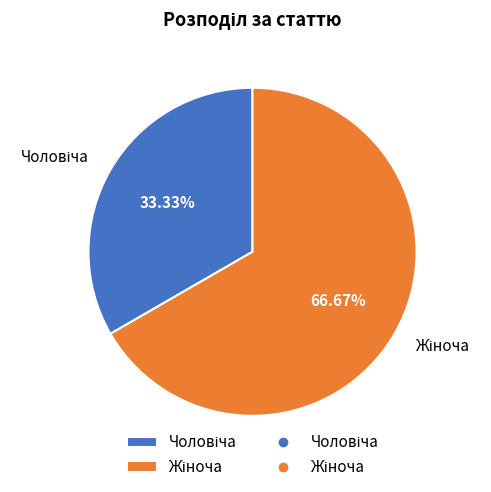

How many slices are in this pie chart?

2